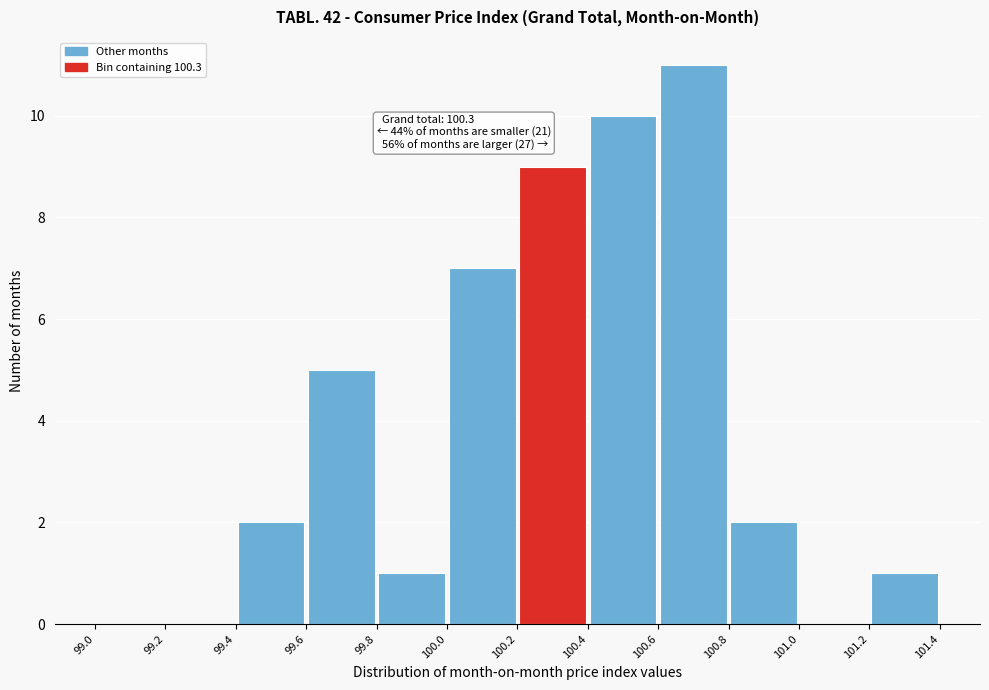

Which range on the x-axis has the tallest bar?

100.6 to 100.8